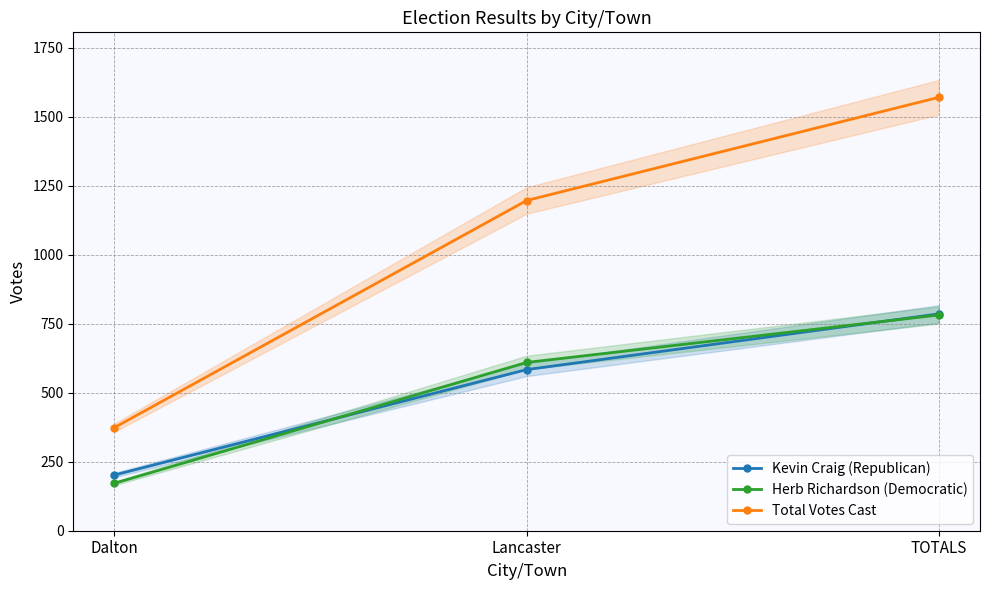

At which category is the sum across all series the highest?

TOTALS